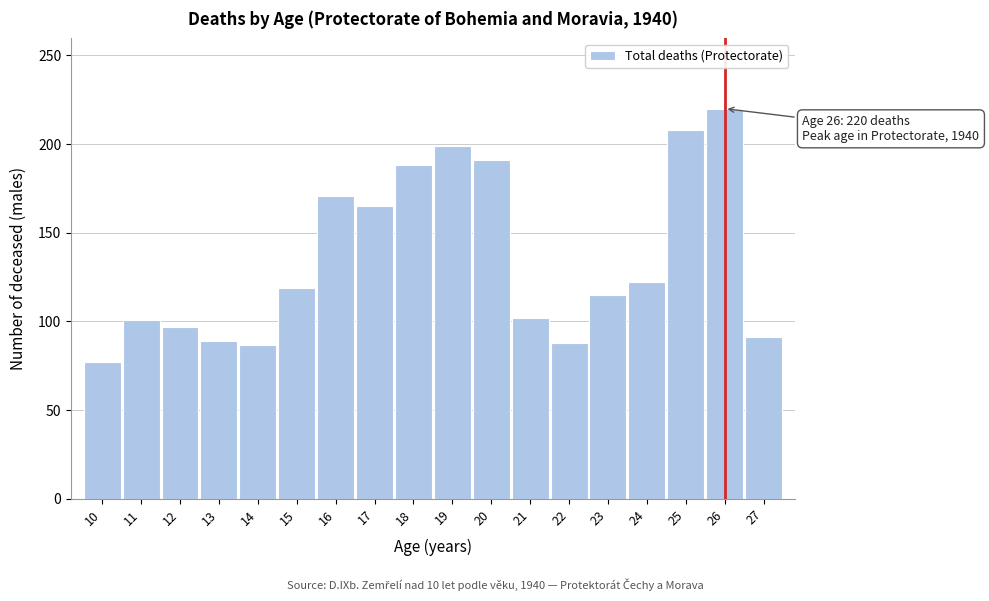

The chart shows a value of 87 at 14. True or false?

True